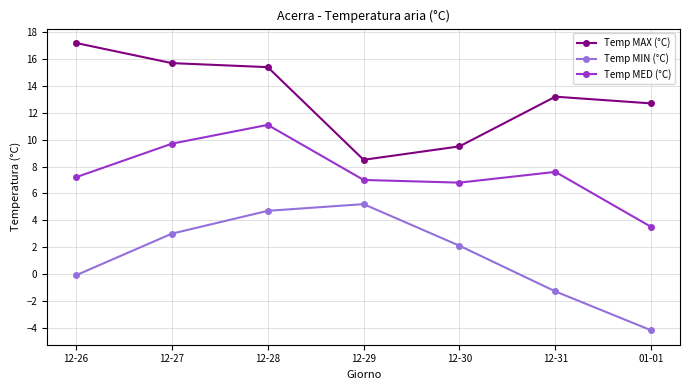

True or false: Temp MIN (°C) and Temp MAX (°C) cross at least once.

False